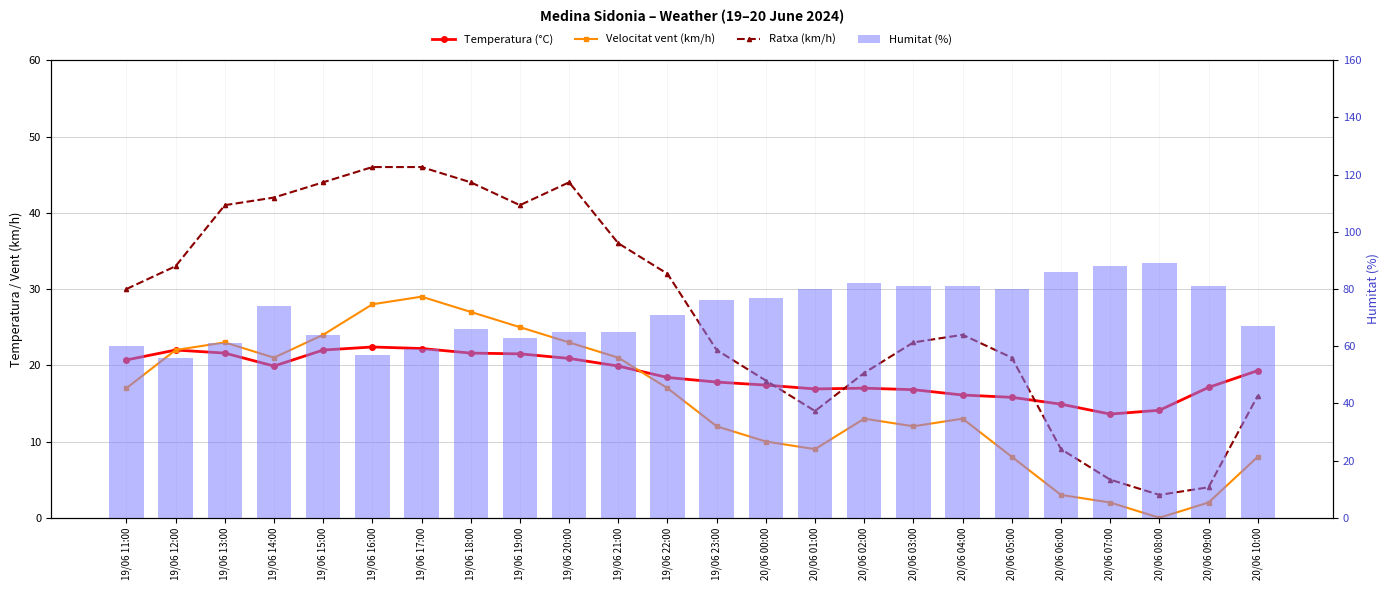

At which label does Ratxa (km/h) reach its peak?

19/06 16:00